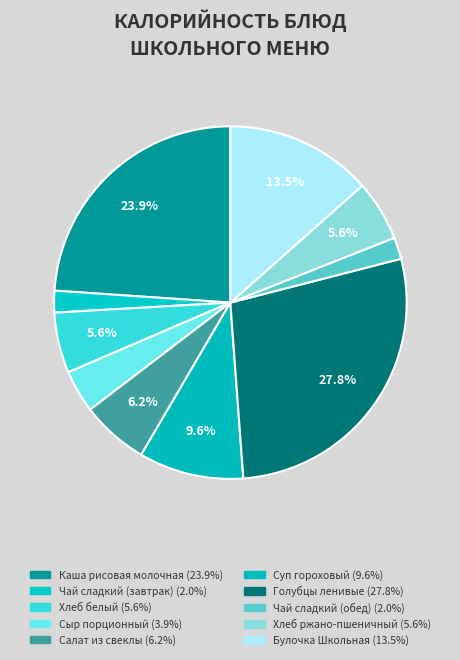

How many segments does this pie chart have?

10